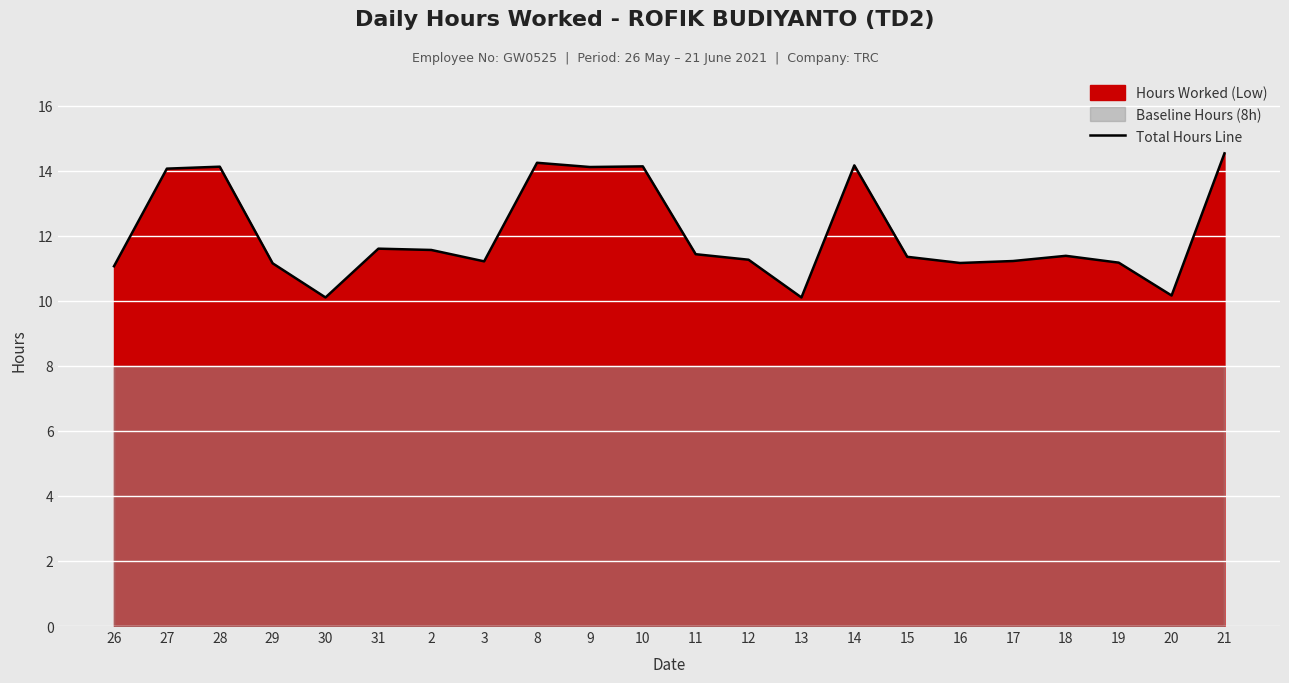

Reading left to right, transcribe all the data shown in this chart.

11.1	14.1	14.1	11.2	10.1	11.6	11.6	11.2	14.2	14.1	14.1	11.4	11.3	10.1	14.2	11.3	11.2	11.2	11.4	11.2	10.2	14.5